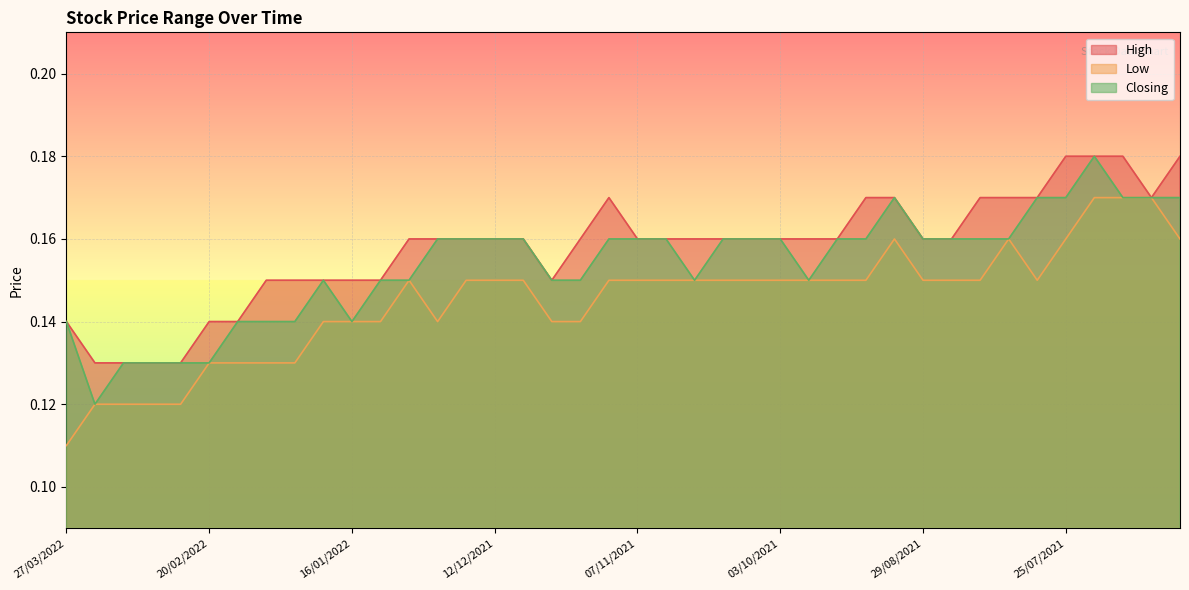

What is the sum of all Closing values?

6.2